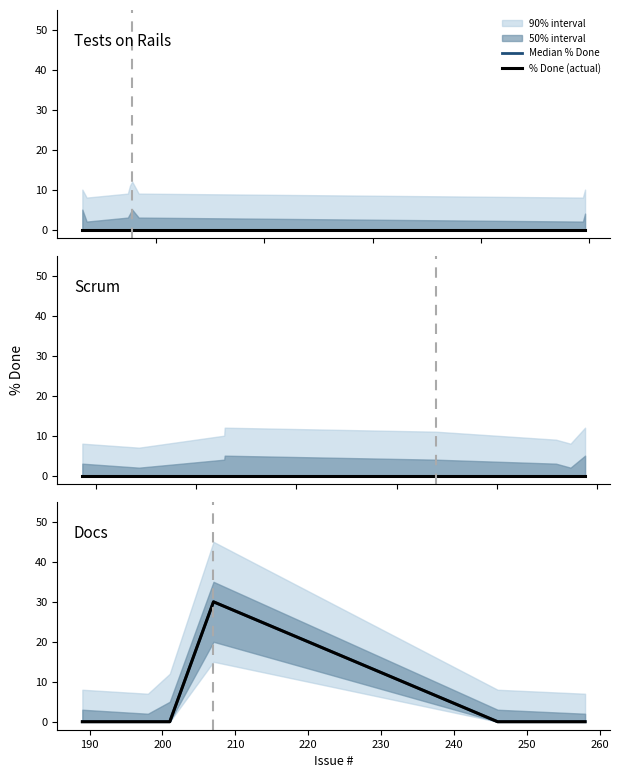

True or false: % Done (actual) and Median % Done cross at least once.

False